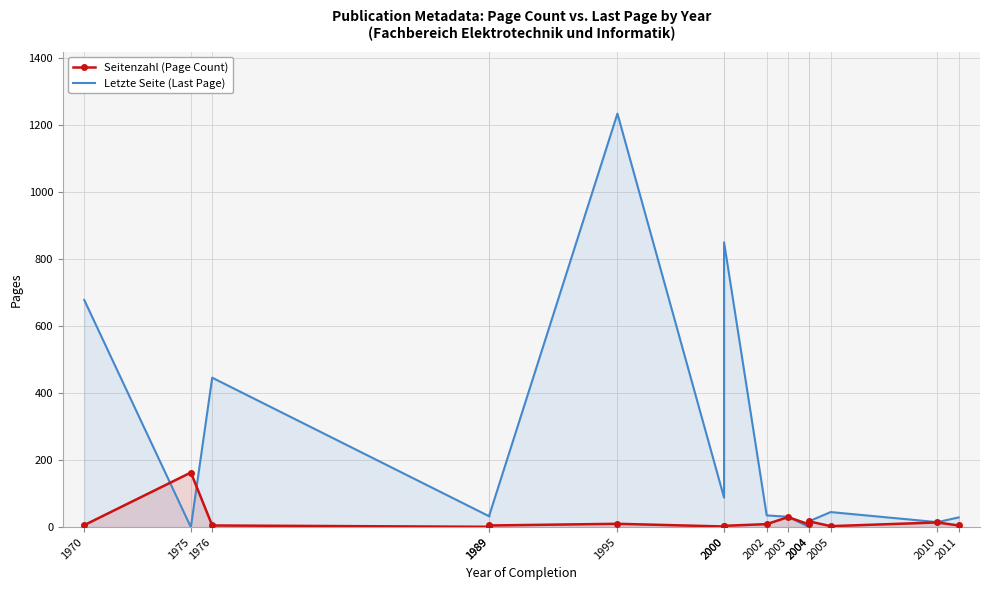

How many data points does each series have?

15